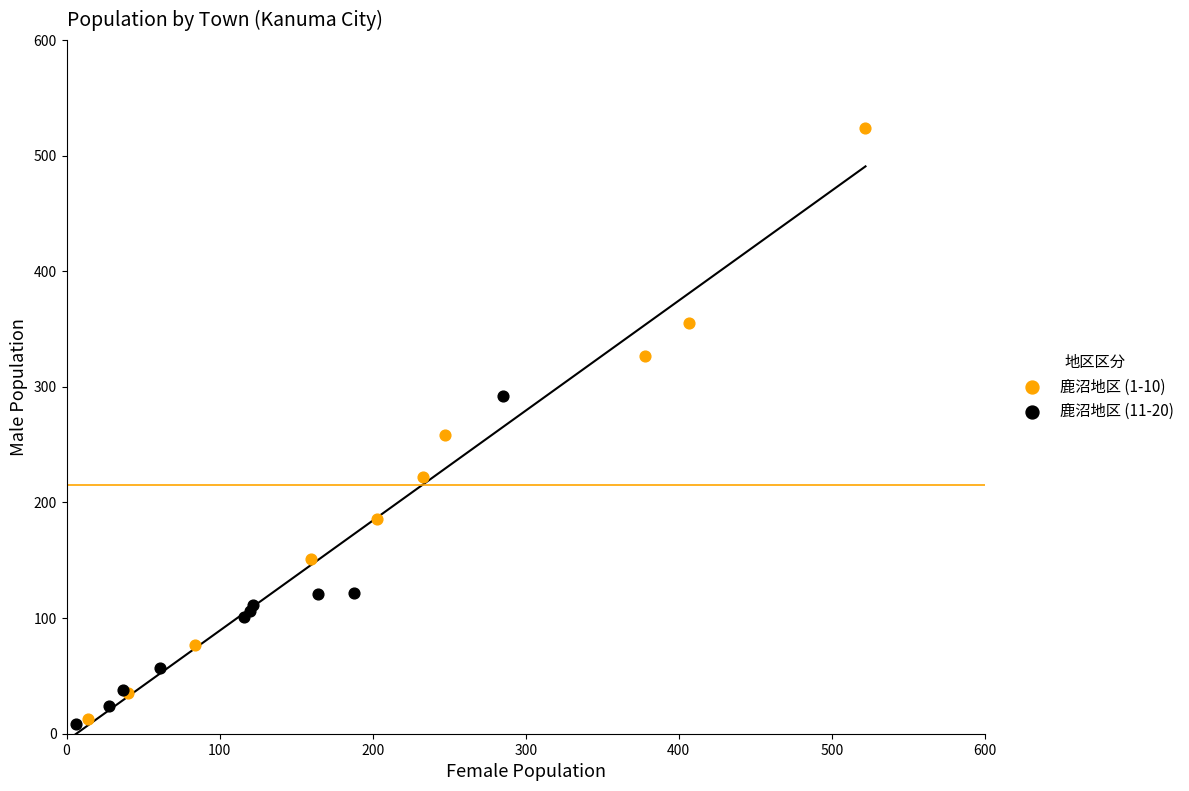

Which series has the largest Y range (max minus min)?

鹿沼地区 (1-10)